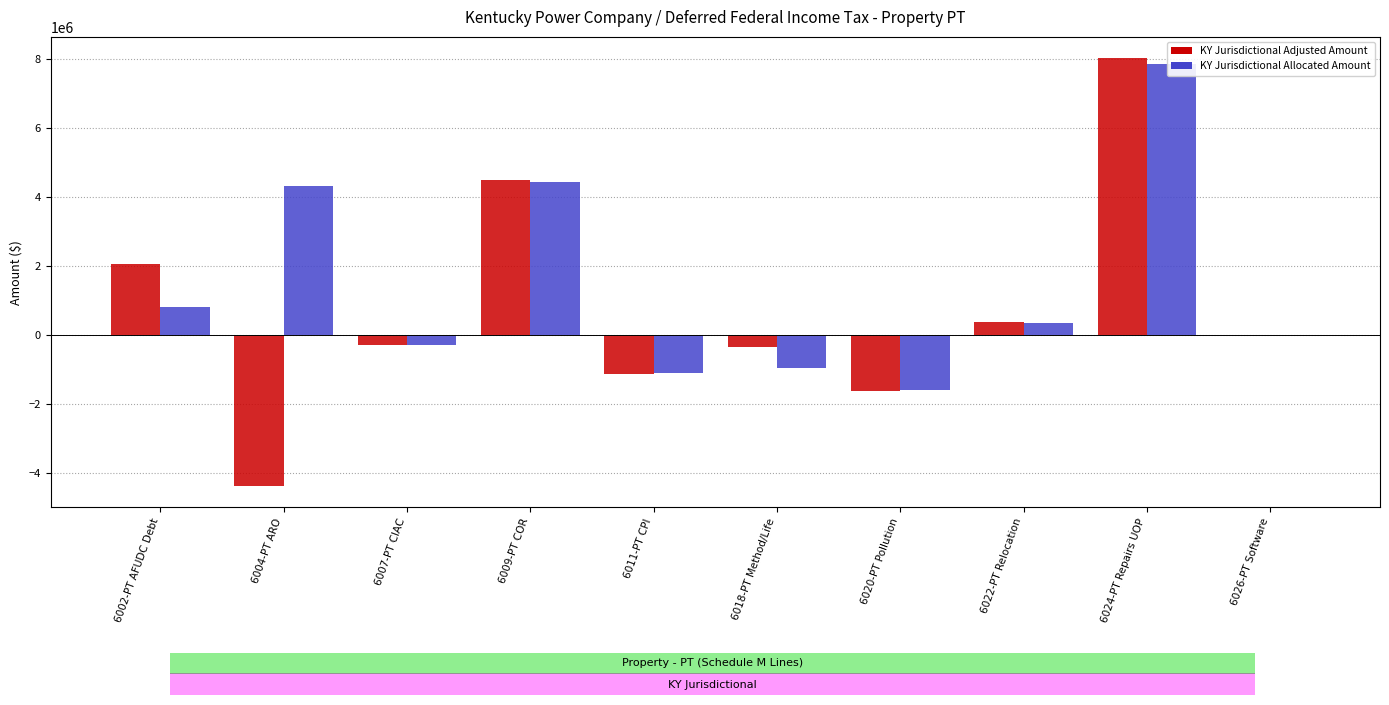

What is the lowest value of the KY Jurisdictional Adjusted Amount series?

-4371836